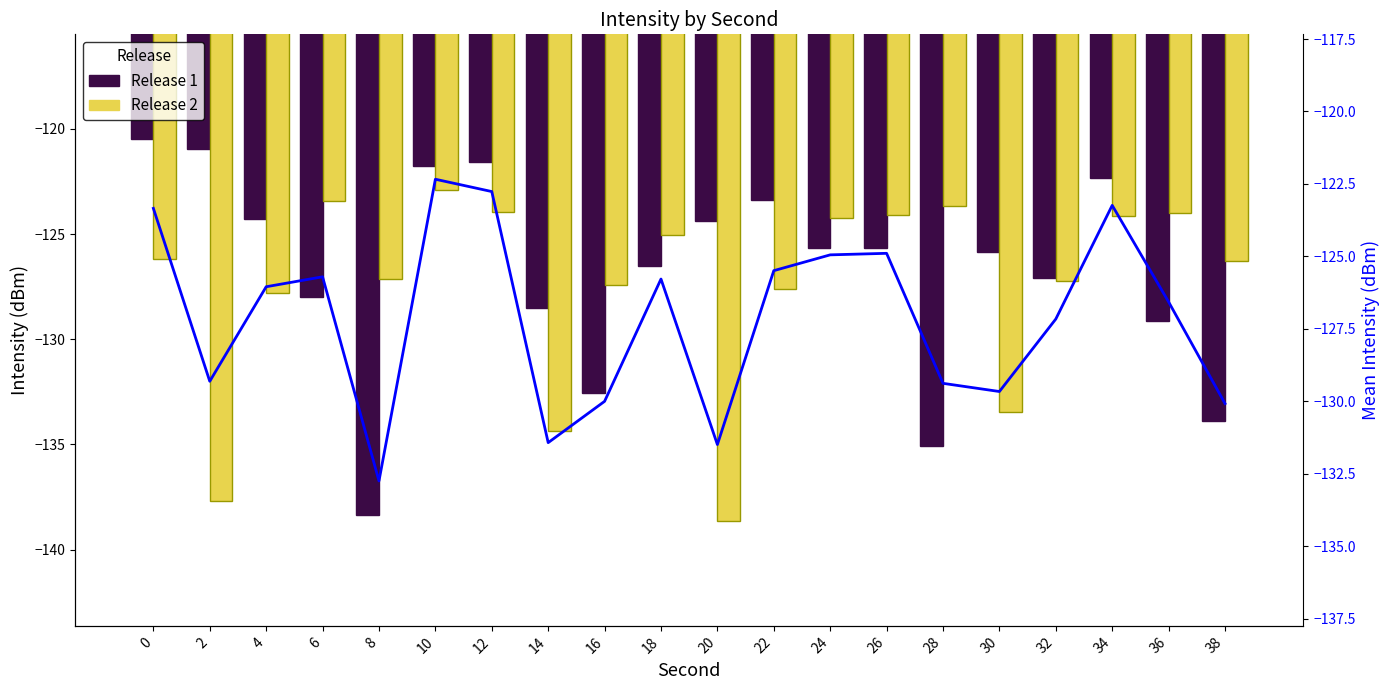

Which series has the largest range (max minus min)?

Release 1